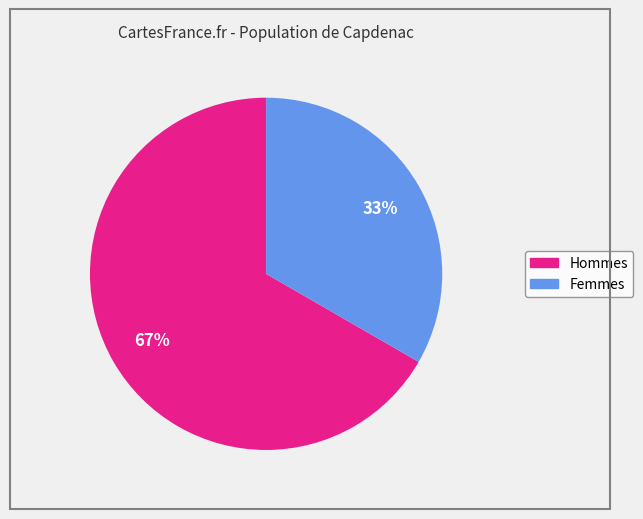

Does any single category account for the majority?

Yes